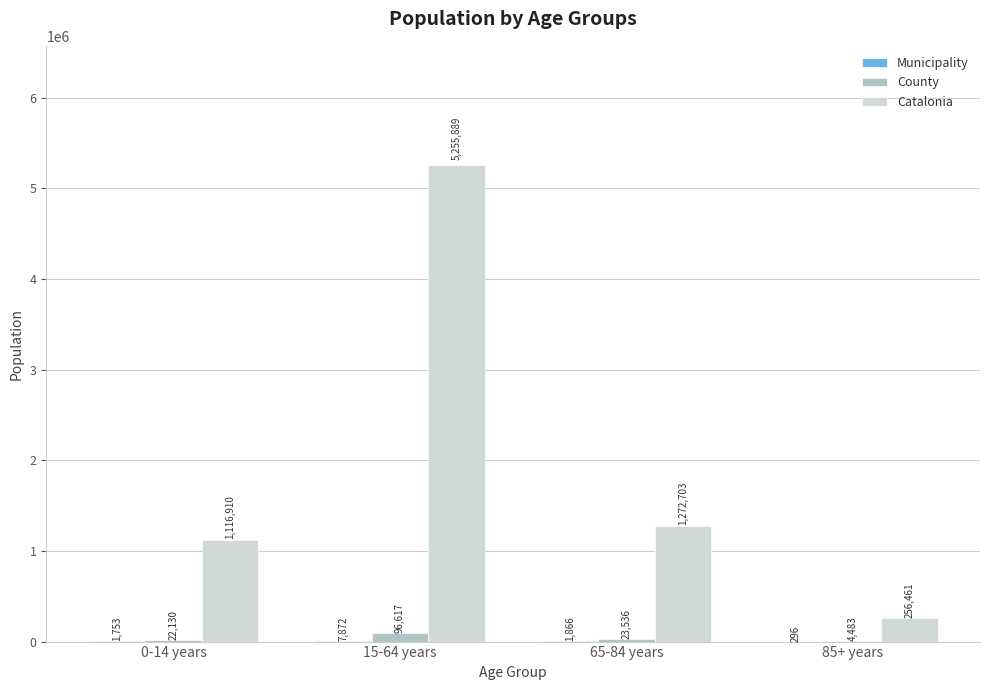

What is the maximum value shown in the chart?

5255889